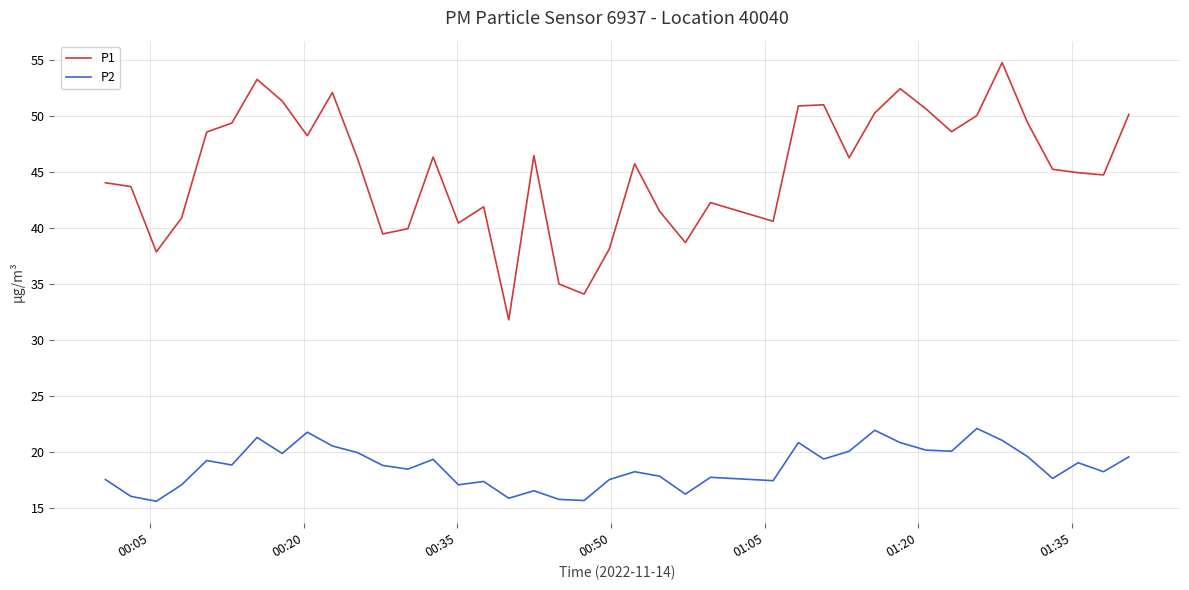

Which series has the largest range (max minus min)?

P1